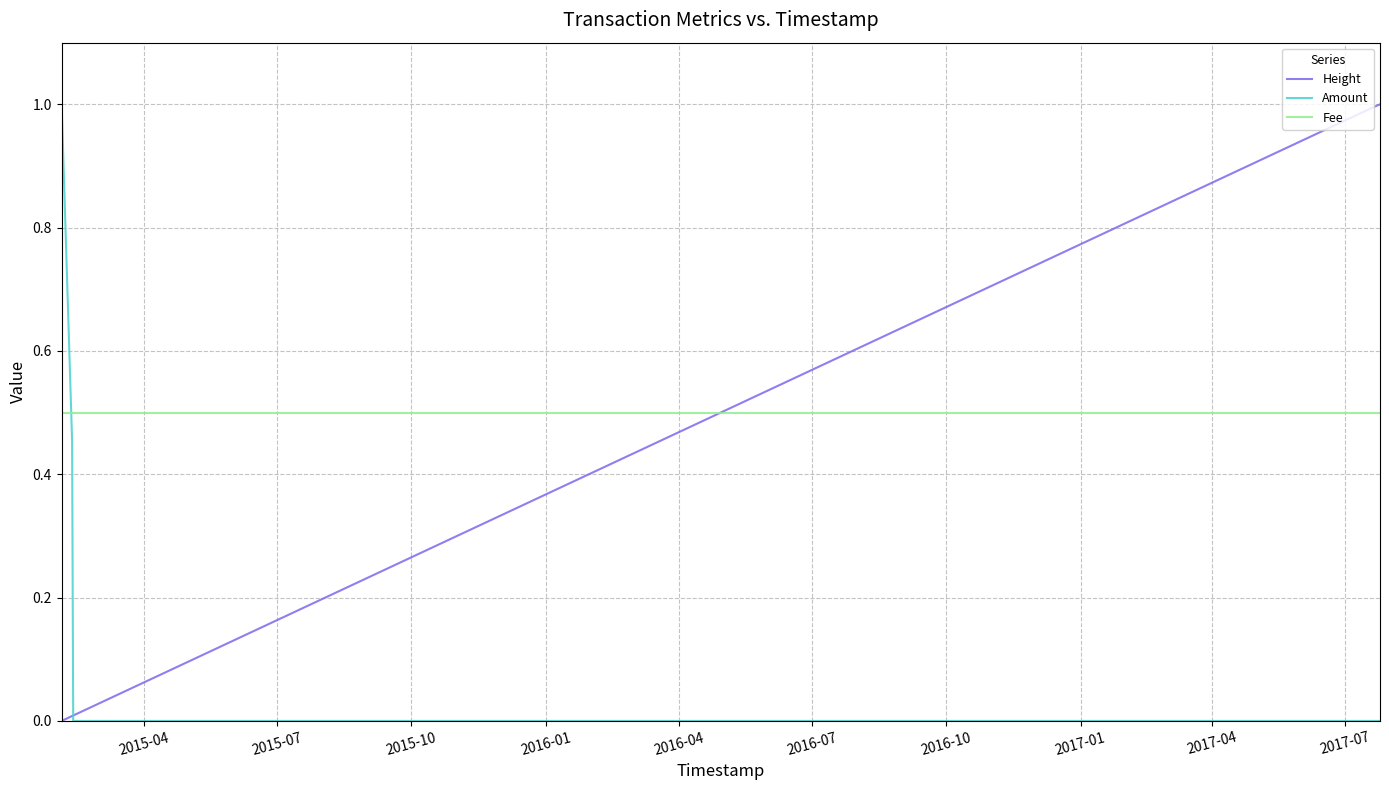

How many intersections are there between Amount and Fee?

1